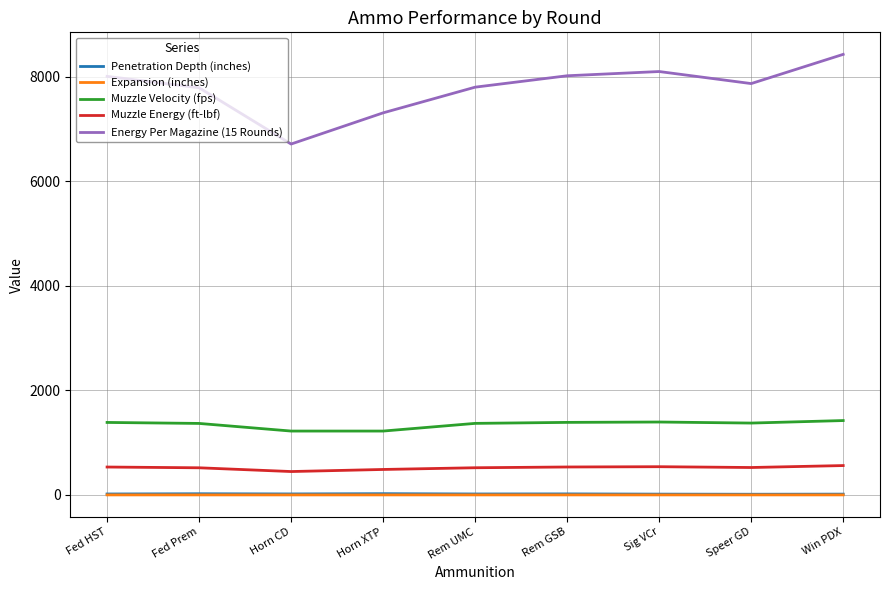

What are all the series names shown in the legend?

Penetration Depth (inches), Expansion (inches), Muzzle Velocity (fps), Muzzle Energy (ft-lbf), Energy Per Magazine (15 Rounds)